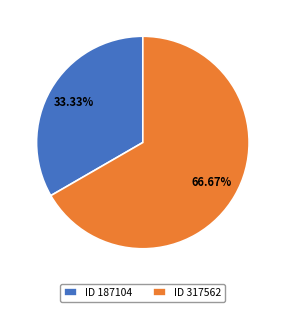

Rank the categories by value from lowest to highest.

ID 187104, ID 317562